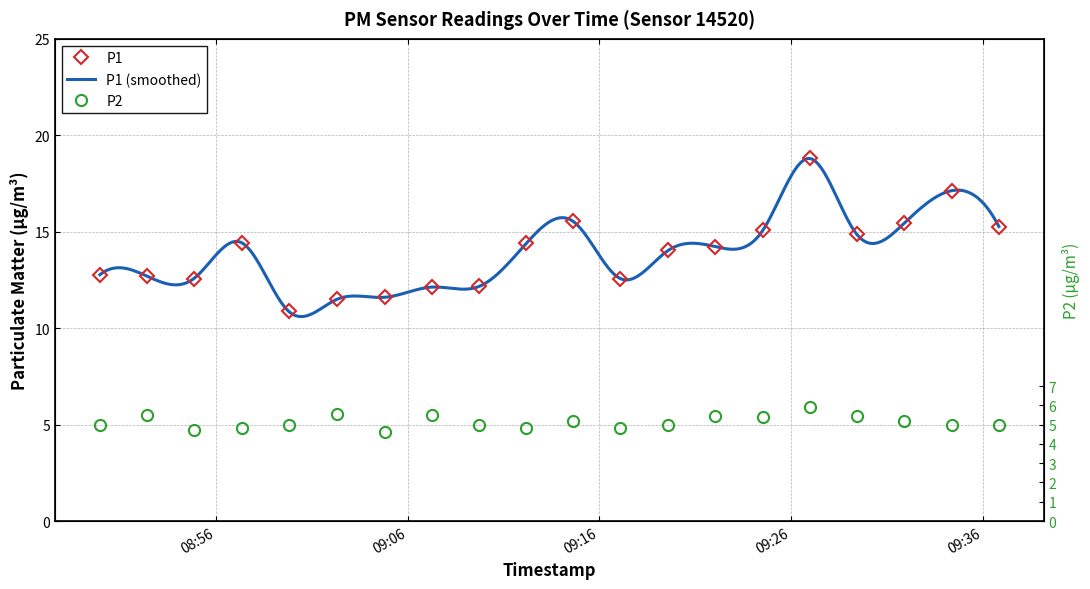

Is it true that P1 equals 9.6 at 2023-11-21T09:19:36?

False